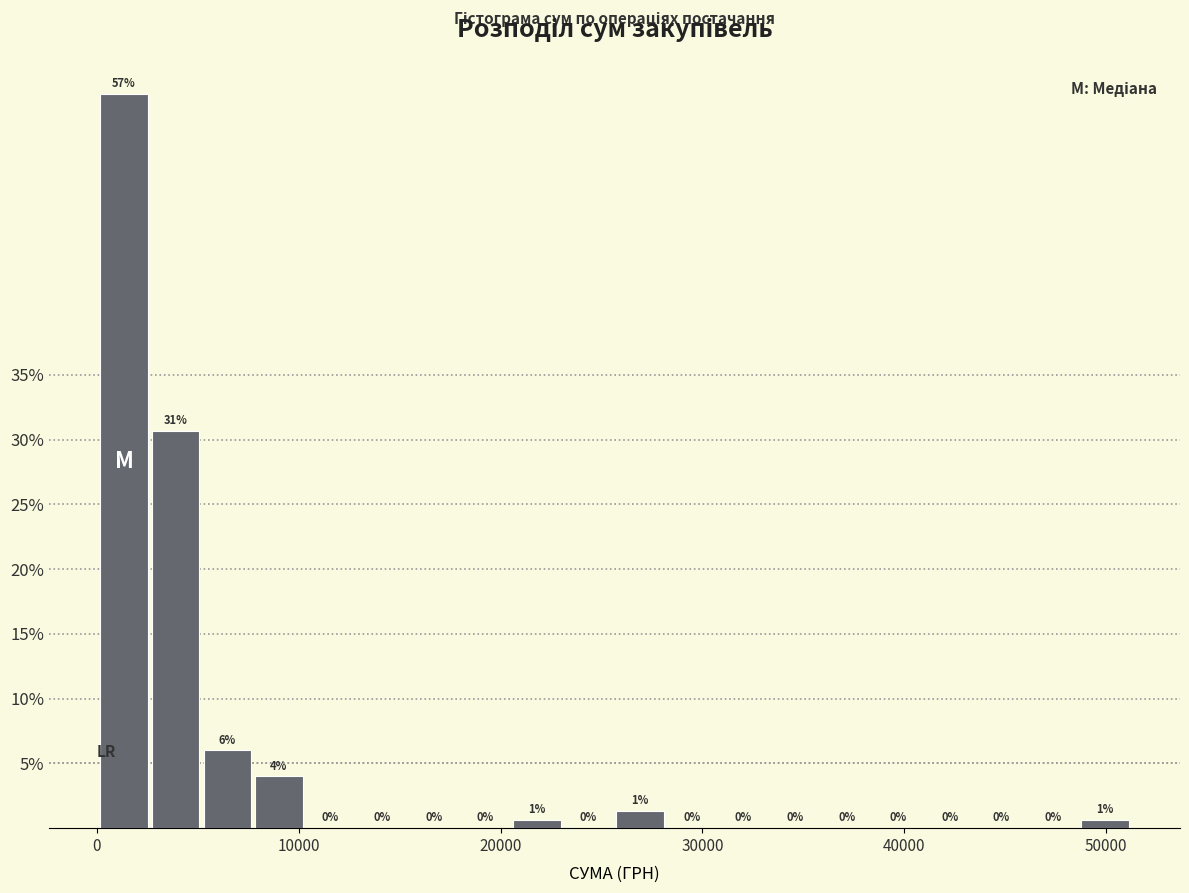

Read against the x-axis, roughly where is the centre of the tallest bar?

1000